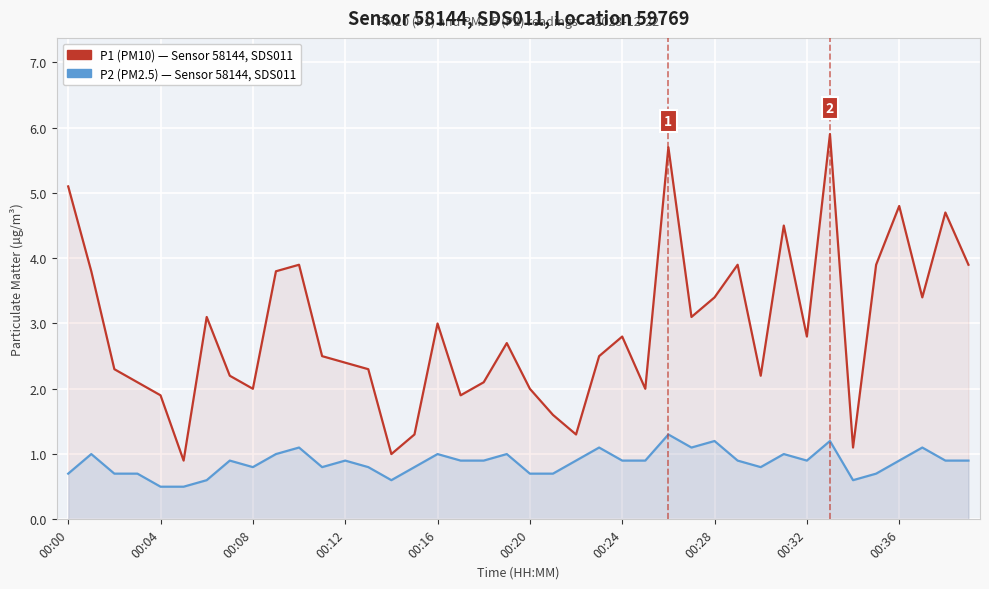

Between 19 and 00:36, which is larger?

00:36